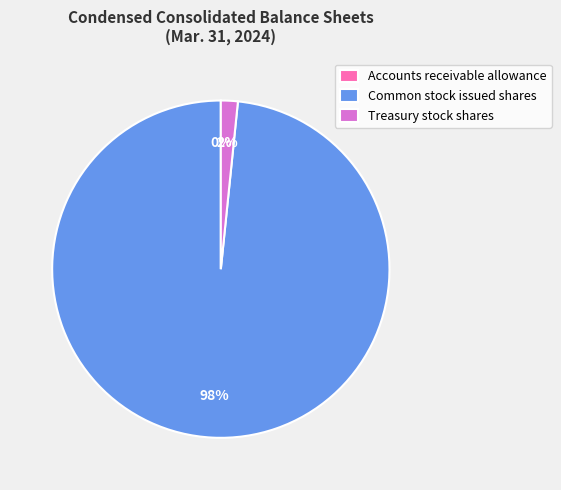

To the nearest percent, what is the average slice percentage?

33%